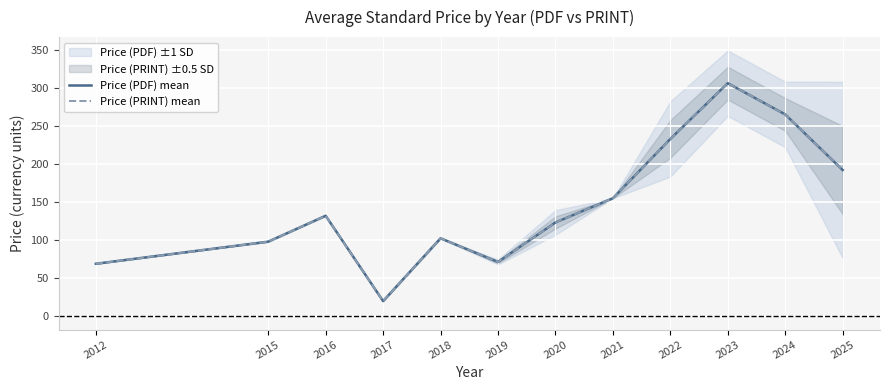

The value of Price (PDF) mean at 2021 is 269.1. True or false?

False